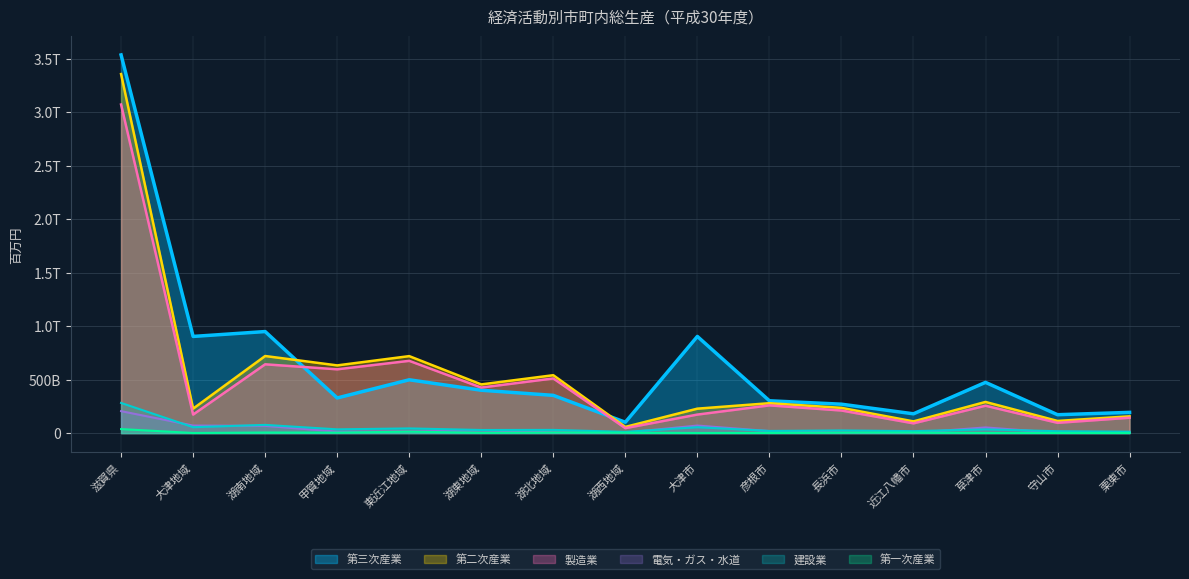

What position from the right is 栗東市?

1